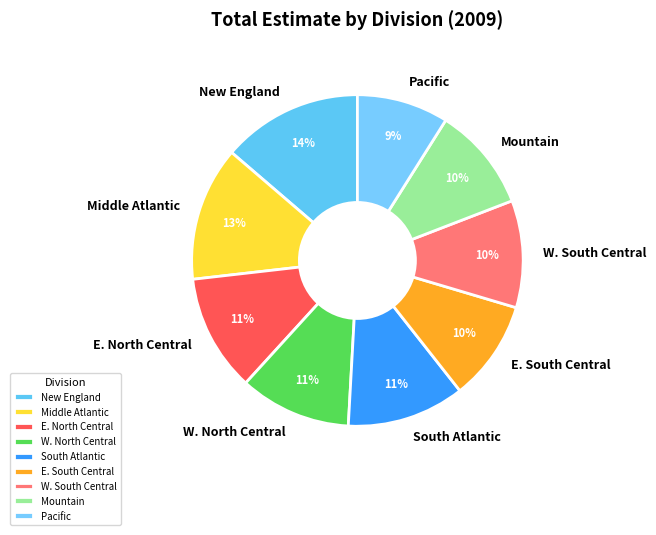

Is it true that Middle Atlantic is 1% of the pie?

False